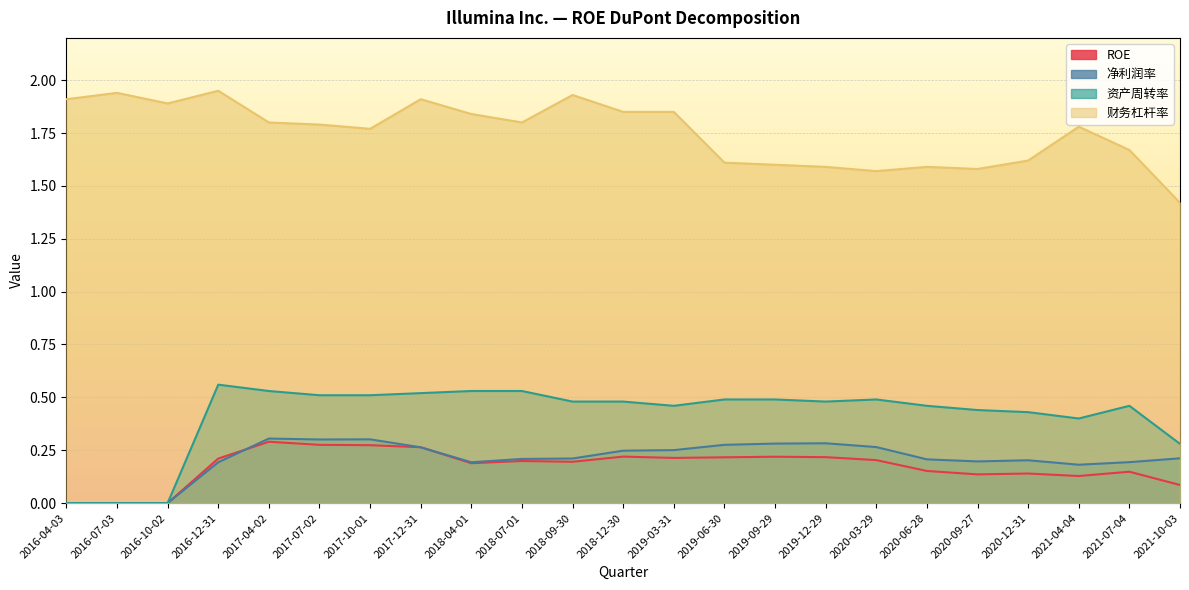

Reading left to right, extract all data points from this chart.

ROE: 0.0	0.0	0.0	0.2	0.3	0.3	0.3	0.3	0.2	0.2	0.2	0.2	0.2	0.2	0.2	0.2	0.2	0.2	0.1	0.1	0.1	0.1	0.1
净利润率: 0.0	0.0	0.0	0.2	0.3	0.3	0.3	0.3	0.2	0.2	0.2	0.2	0.3	0.3	0.3	0.3	0.3	0.2	0.2	0.2	0.2	0.2	0.2
资产周转率: 0.0	0.0	0.0	0.6	0.5	0.5	0.5	0.5	0.5	0.5	0.5	0.5	0.5	0.5	0.5	0.5	0.5	0.5	0.4	0.4	0.4	0.5	0.3
财务杠杆率: 1.9	1.9	1.9	1.9	1.8	1.8	1.8	1.9	1.8	1.8	1.9	1.9	1.9	1.6	1.6	1.6	1.6	1.6	1.6	1.6	1.8	1.7	1.4